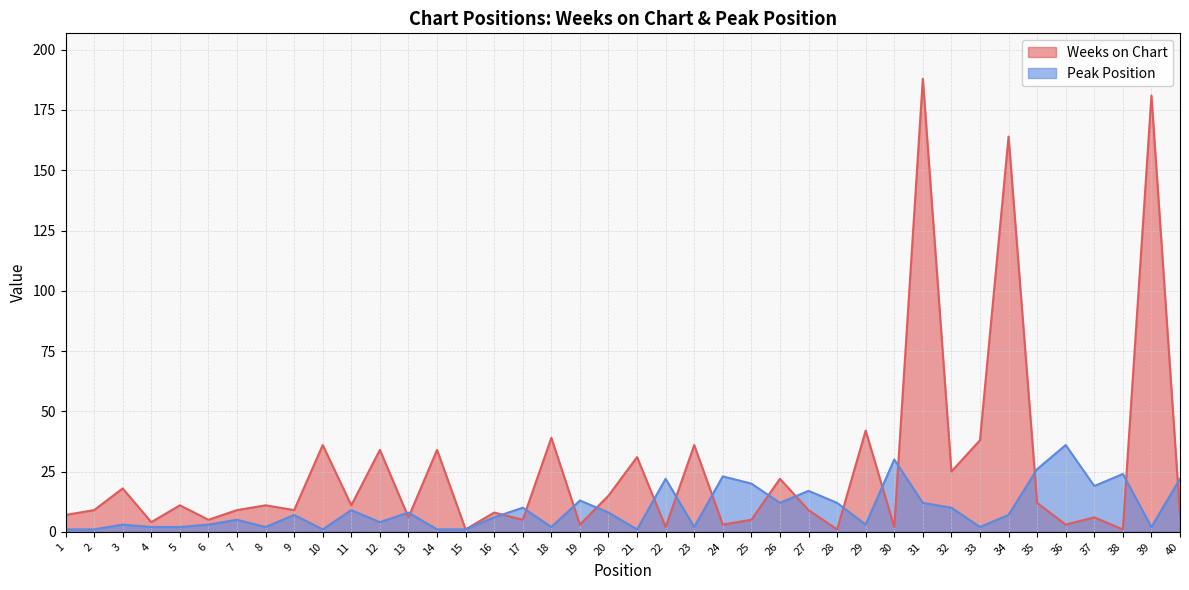

Count the number of categories in the chart.

40